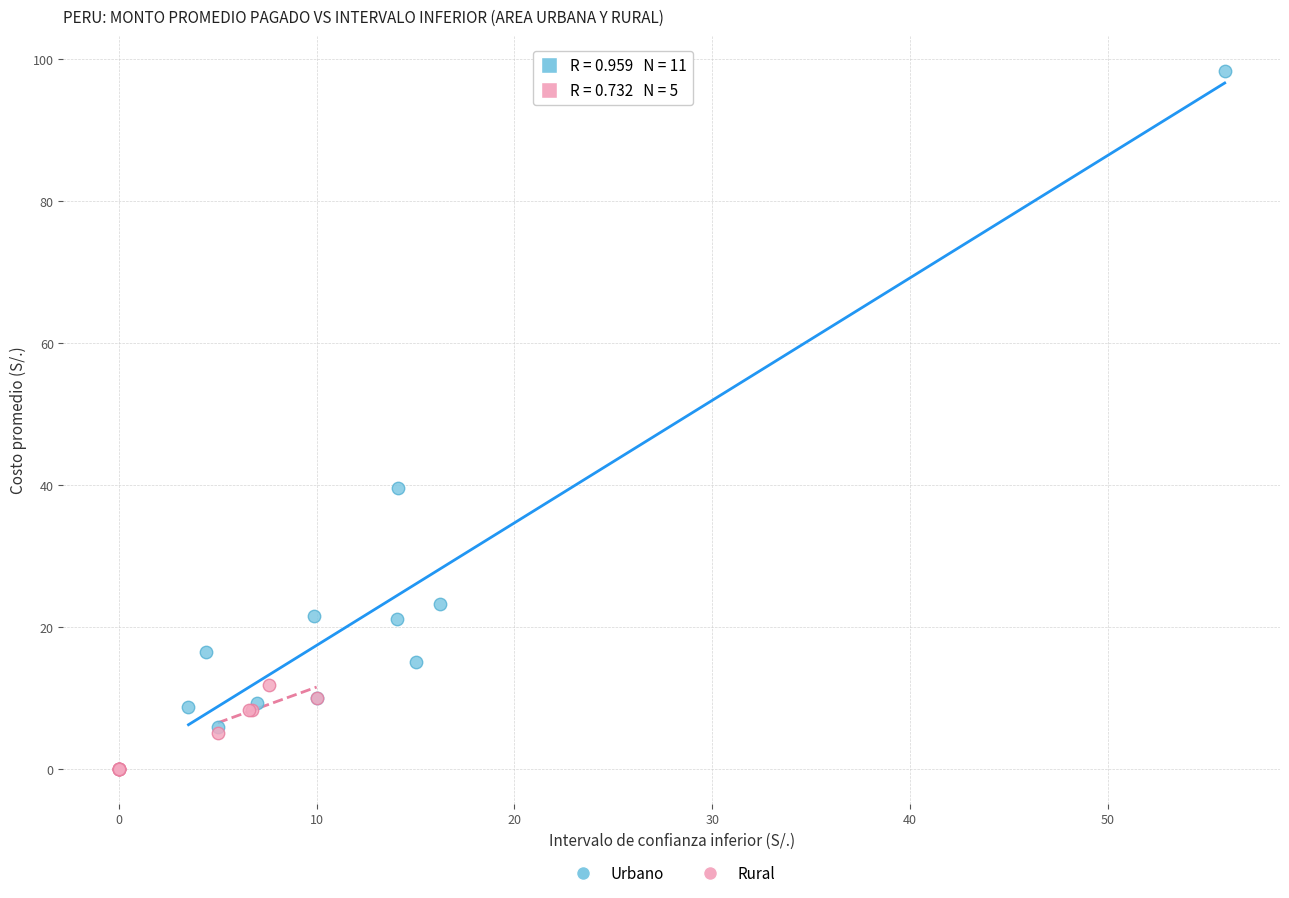

Which series reaches the minimum Y coordinate?

Rural